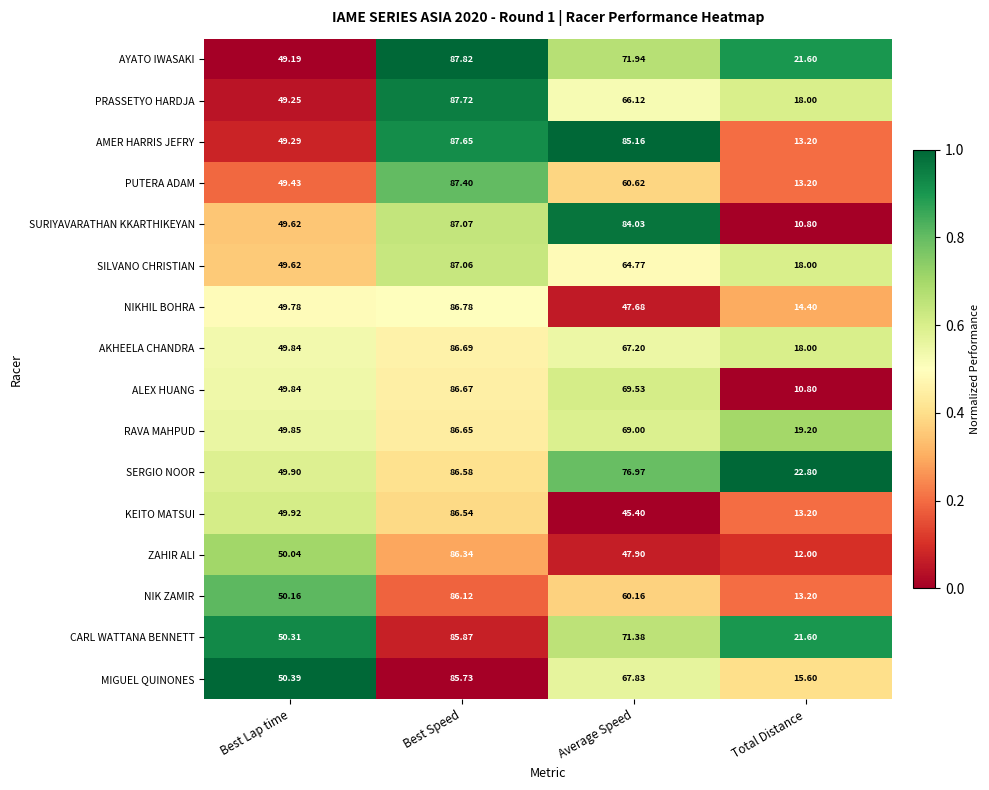

Count the number of categories in the chart.

4